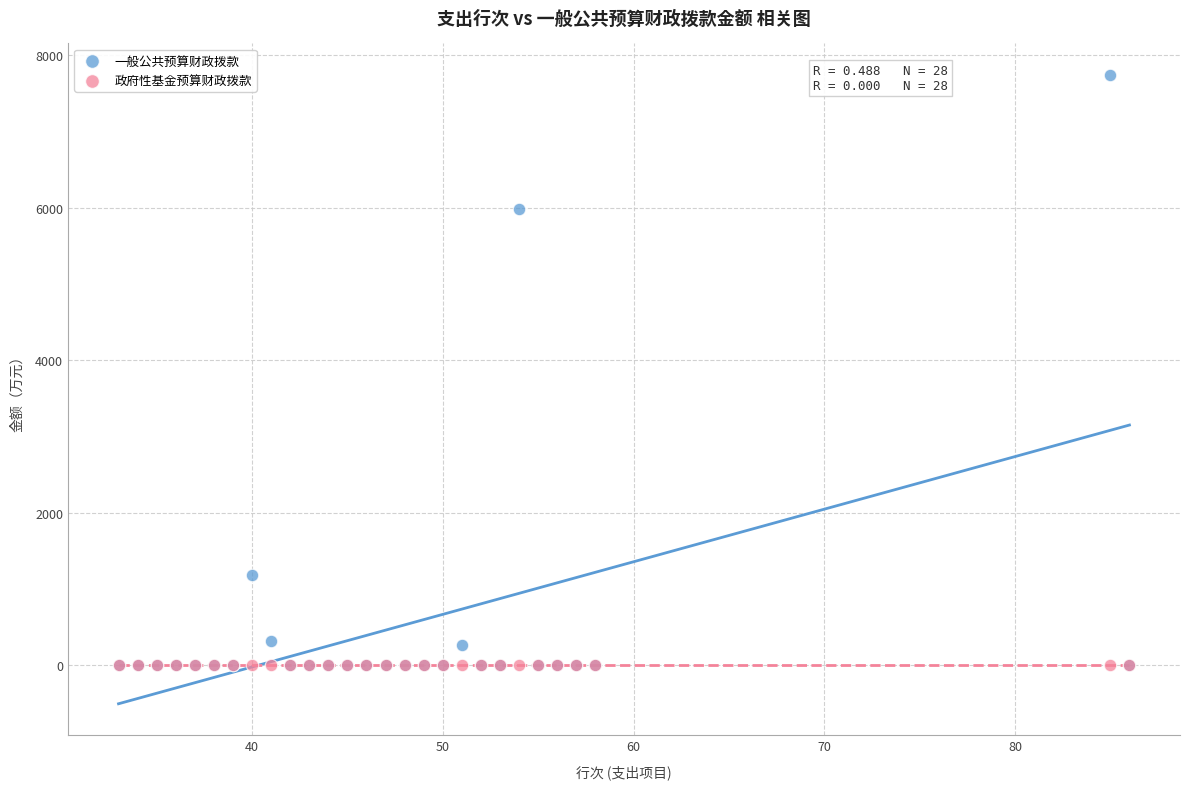

In the 一般公共预算财政拨款 series, what Y value is closest to 3869?

5977.6